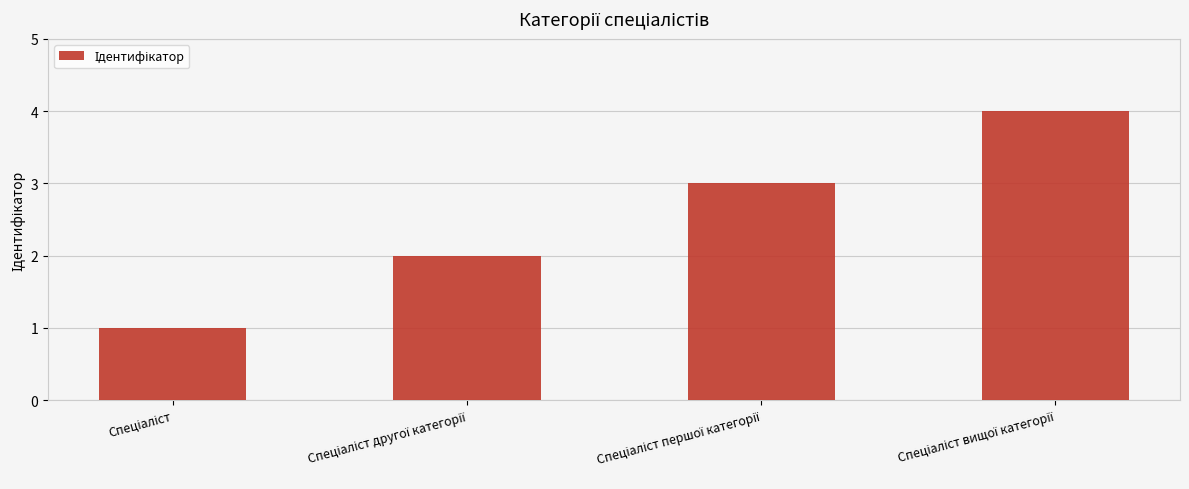

What is the difference between the maximum and minimum values?

3